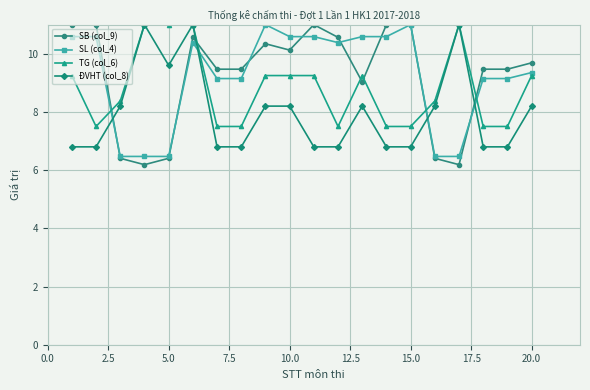

Which series has the widest spread of values?

SB (col_9)